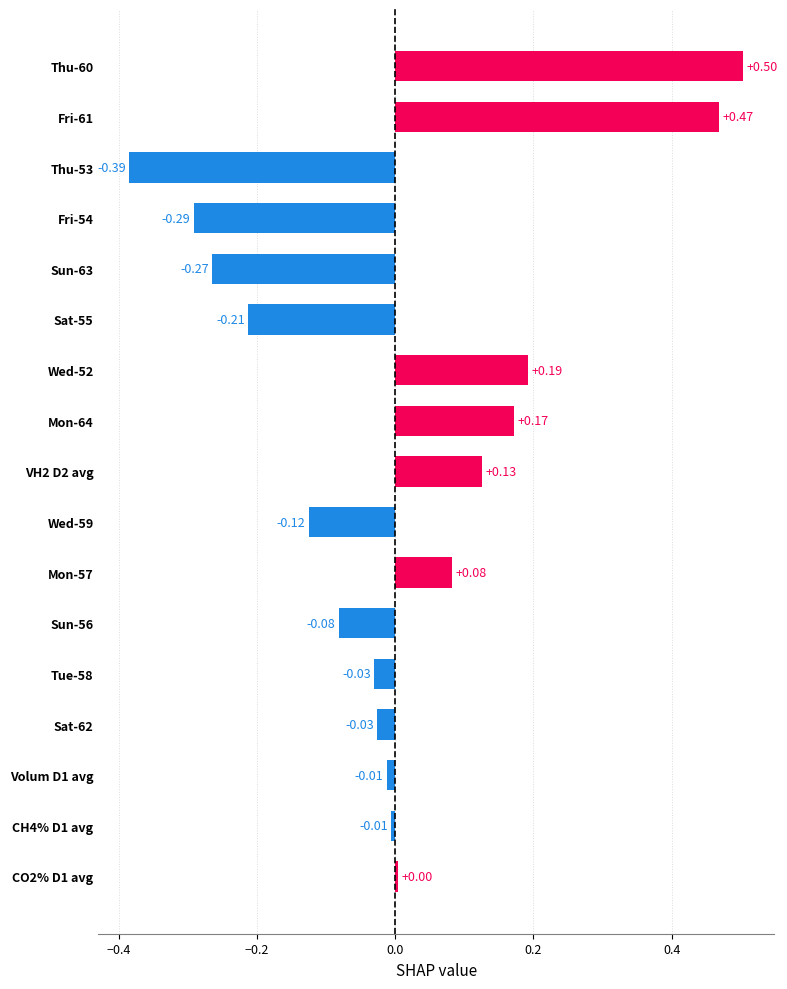

How many negative values are there?

10